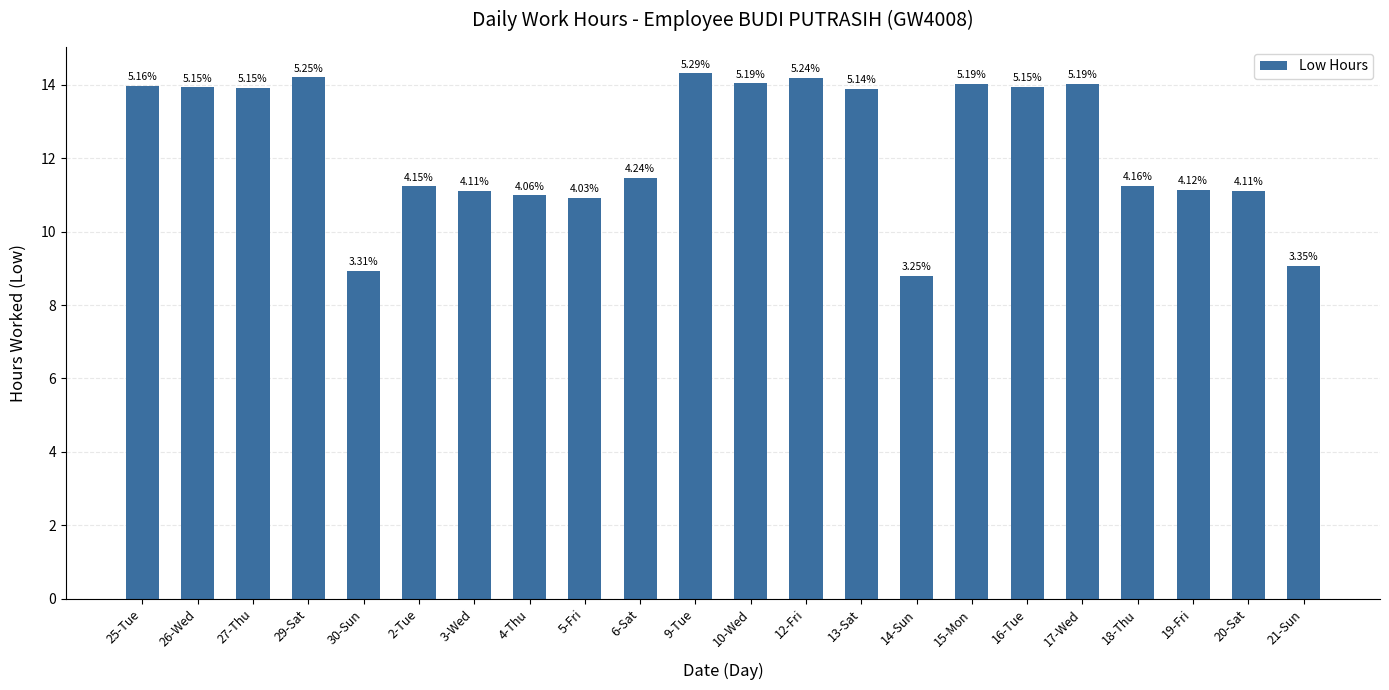

The value at 17-Wed is 5.8. True or false?

False